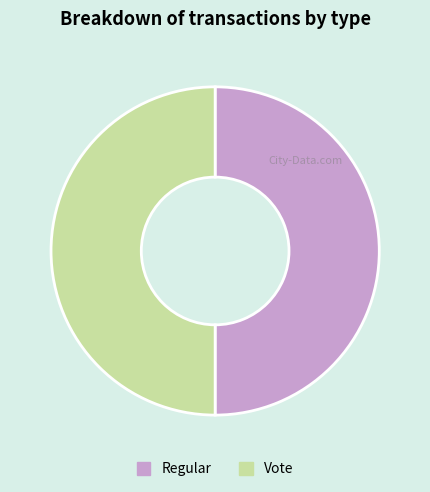

The Vote slice represents 59% of the pie. True or false?

False